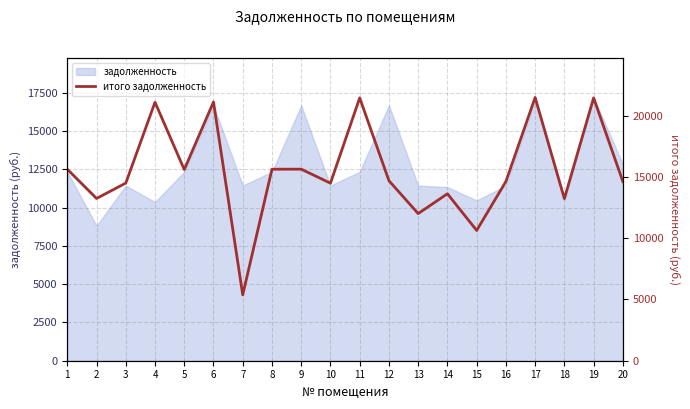

What is the difference between the second highest and second lowest values?

10812.6